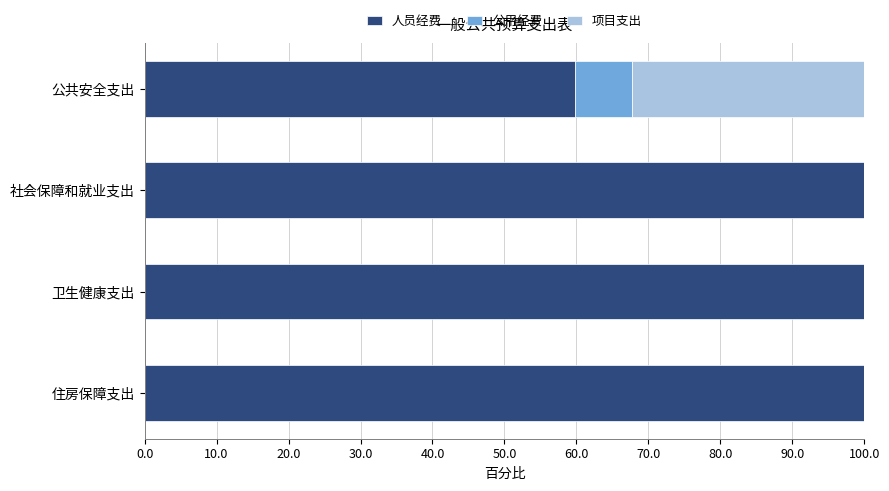

What is the highest value of the 人员经费 series?

100.0